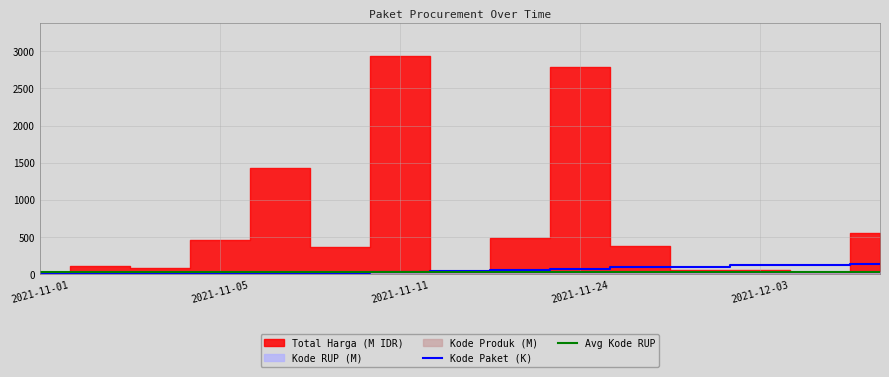

True or false: Kode Paket (K) and Avg Kode RUP intersect in this chart.

True